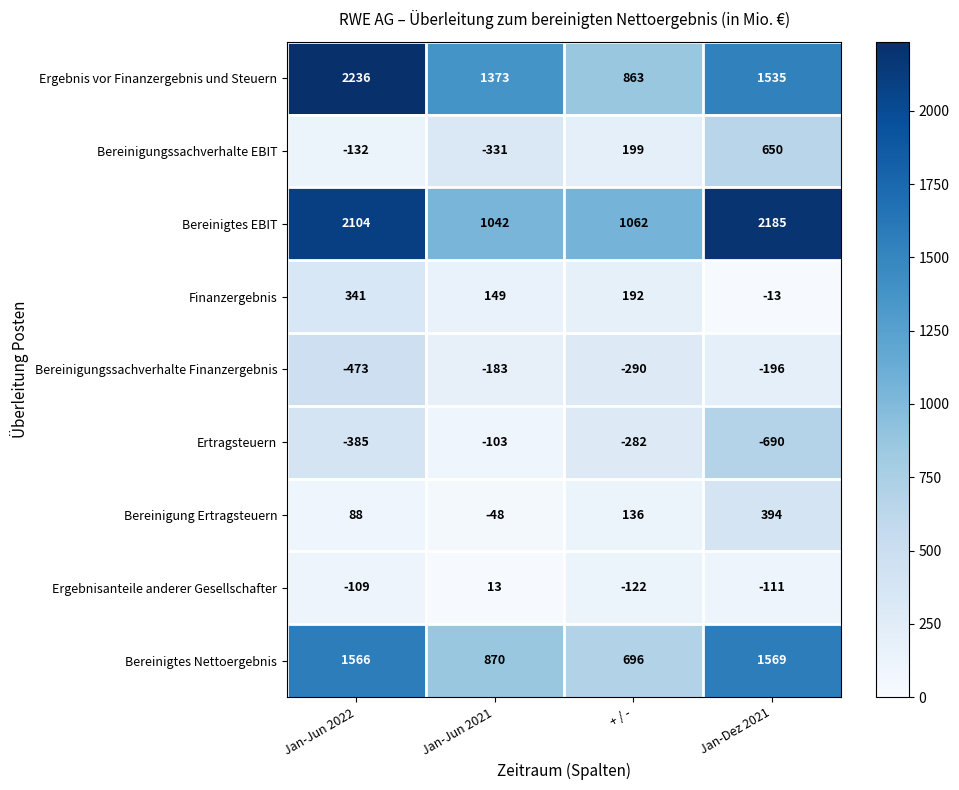

The Bereinigtes EBIT series shows 3435 at Jan-Dez 2021. True or false?

False